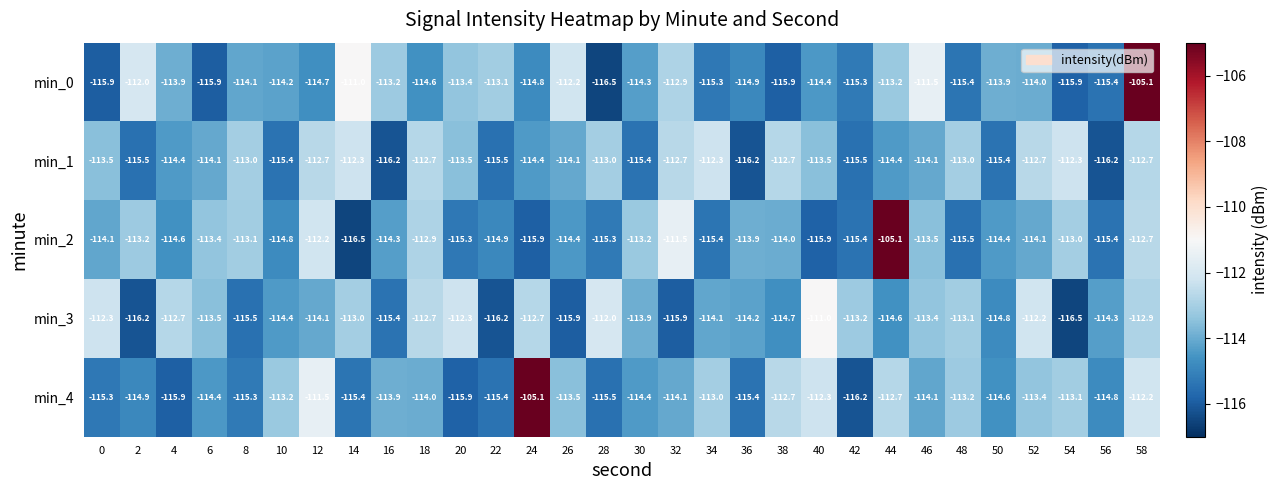

What is the difference between the second highest and minimum values in the min_0 series?

5.5